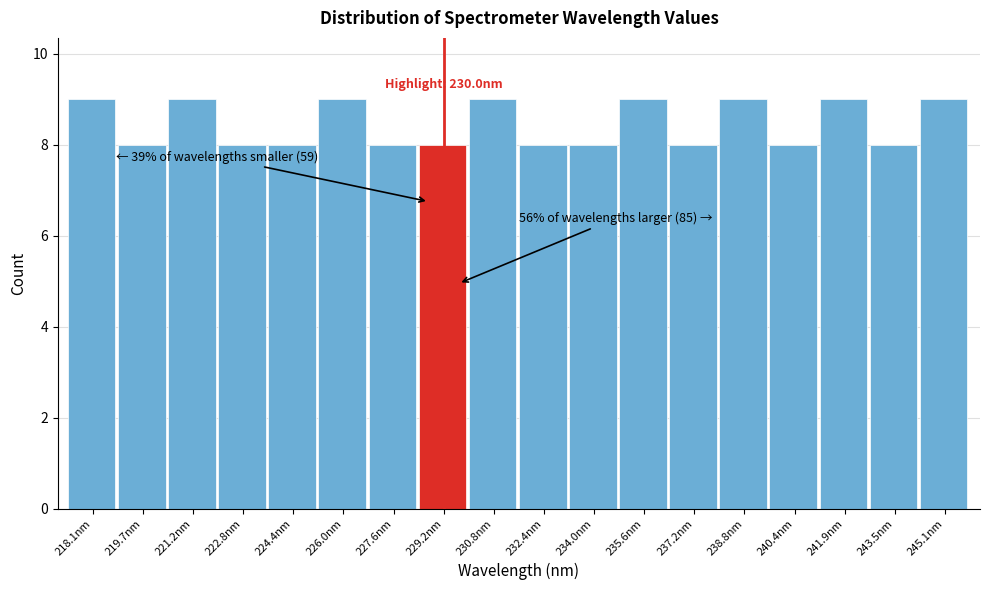

Reading left to right, extract all data points from this chart.

9	8	9	8	8	9	8	8	9	8	8	9	8	9	8	9	8	9